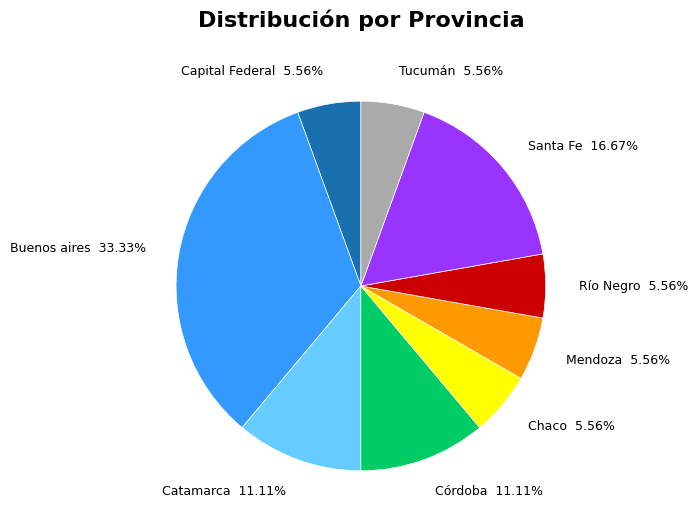

Is there a majority slice in this chart?

No